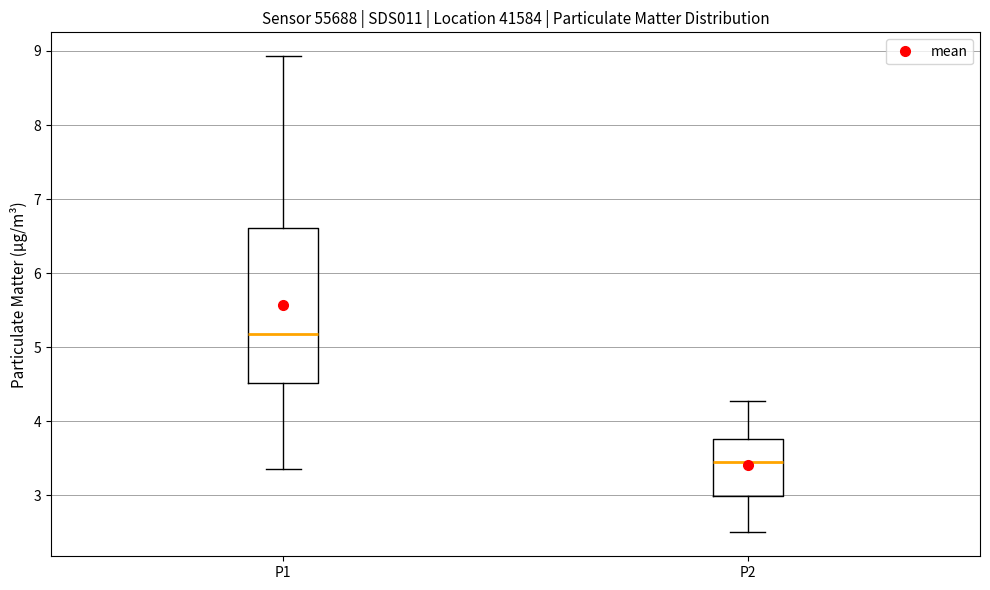

Where does the upper whisker of the box for P2 end on the y-axis? The values are not printed on the chart, so give them approximately, as read against the axis.

4.3